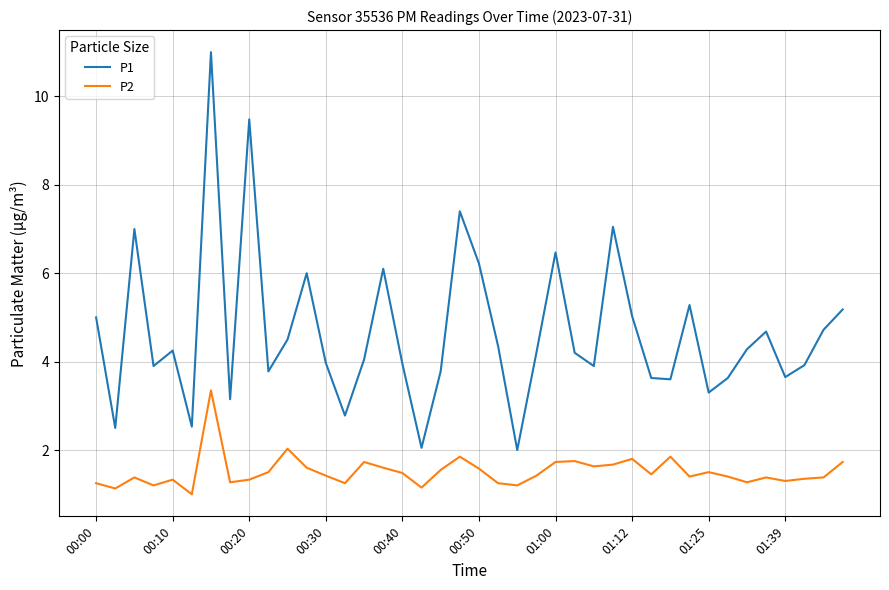

Which series has the largest range (max minus min)?

P1